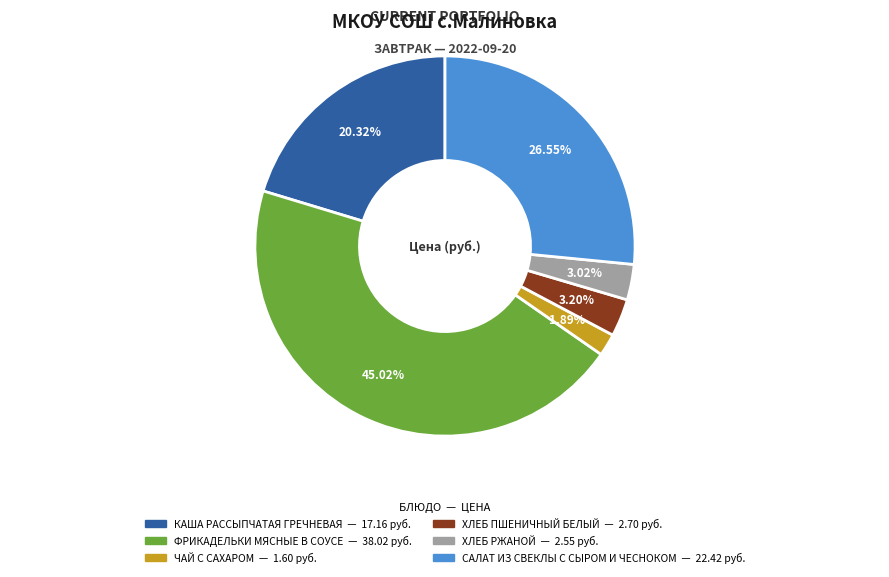

Which category has the smallest portion of the pie?

ЧАЙ С САХАРОМ